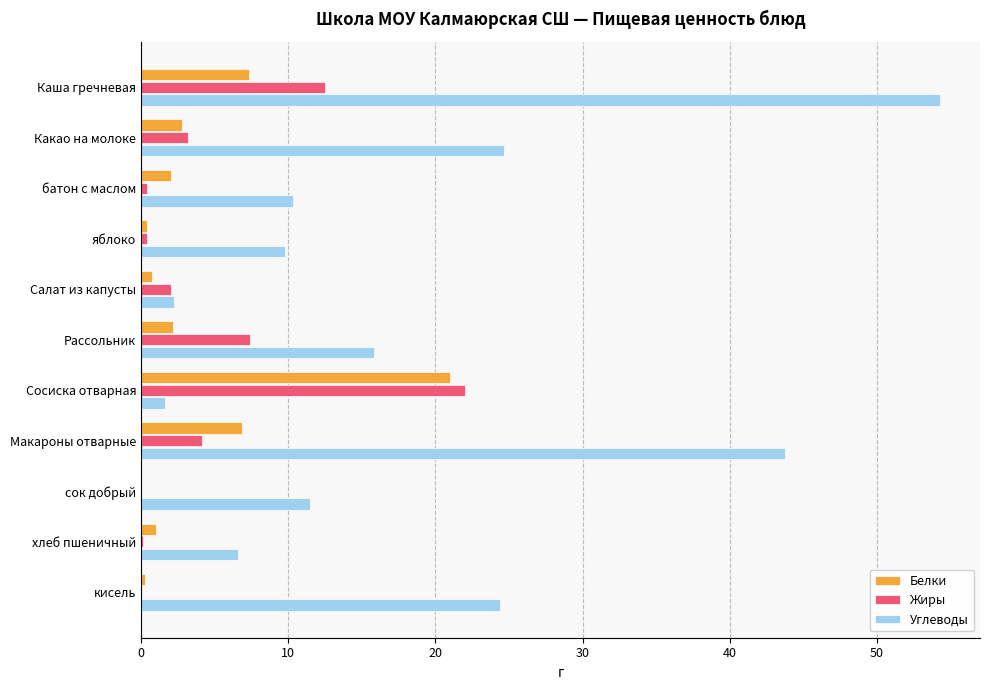

What is the average value of the Белки series?

4.0